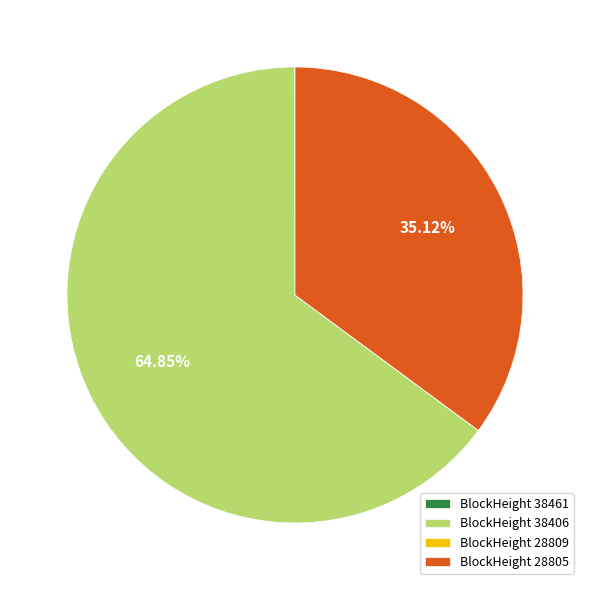

Does BlockHeight 38406 account for over 50% of the chart?

Yes